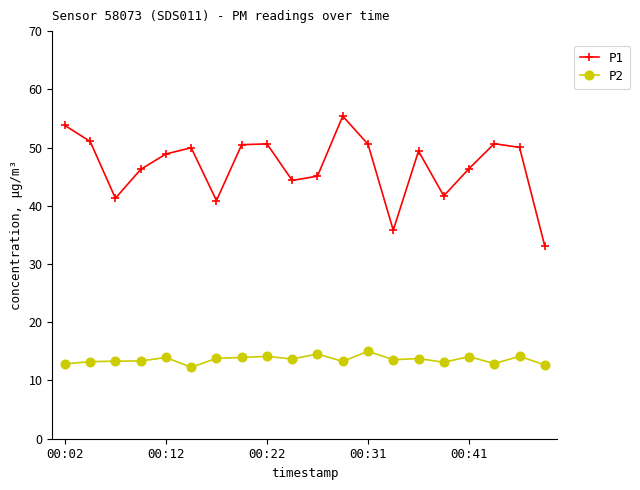

Rank the series by their maximum value, from highest to lowest.

P1, P2